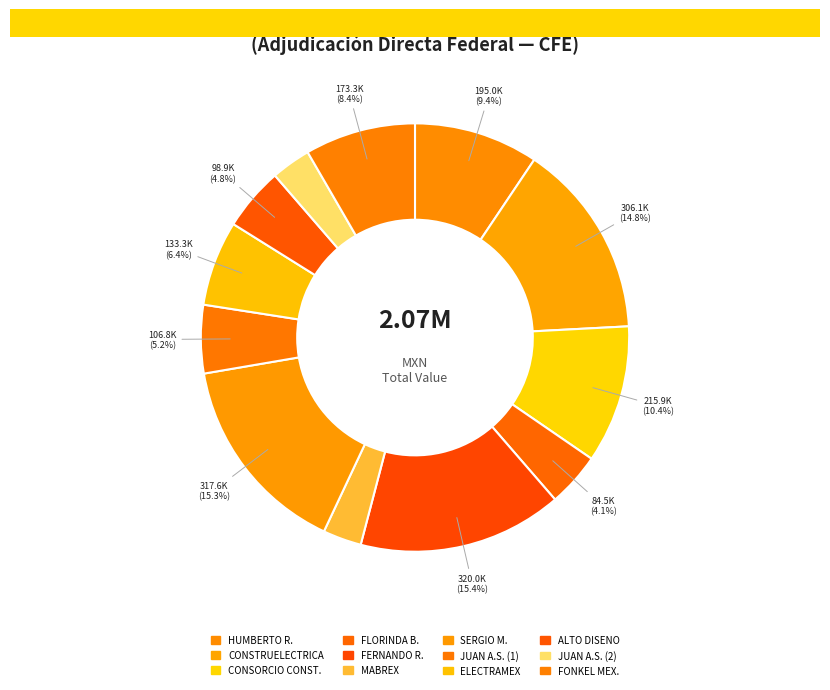

Which category has the biggest portion of the pie?

FERNANDO RAMIREZ CRUZ